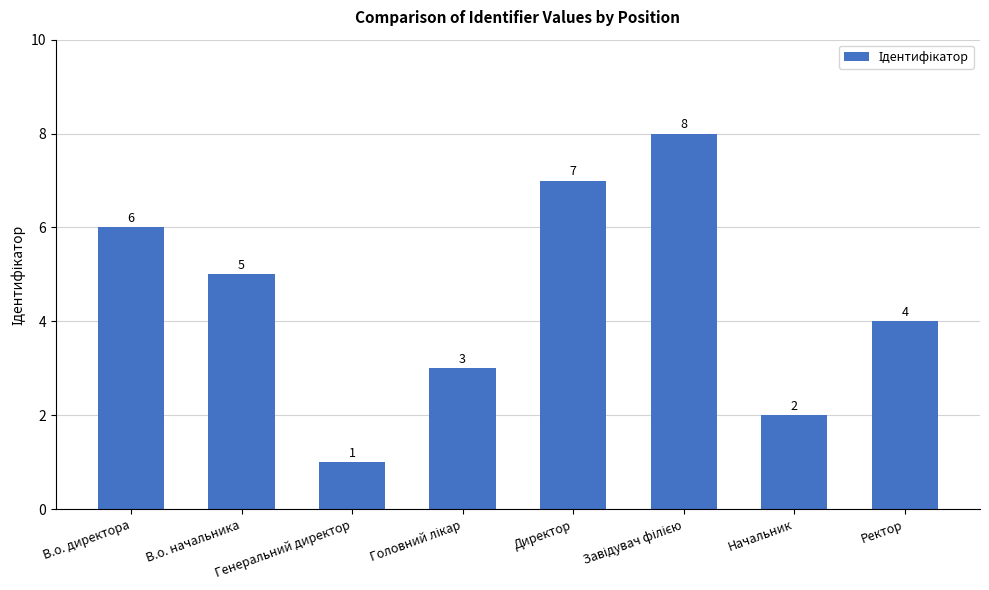

Reading right to left, list all the values displayed in this chart.

4	2	8	7	3	1	5	6